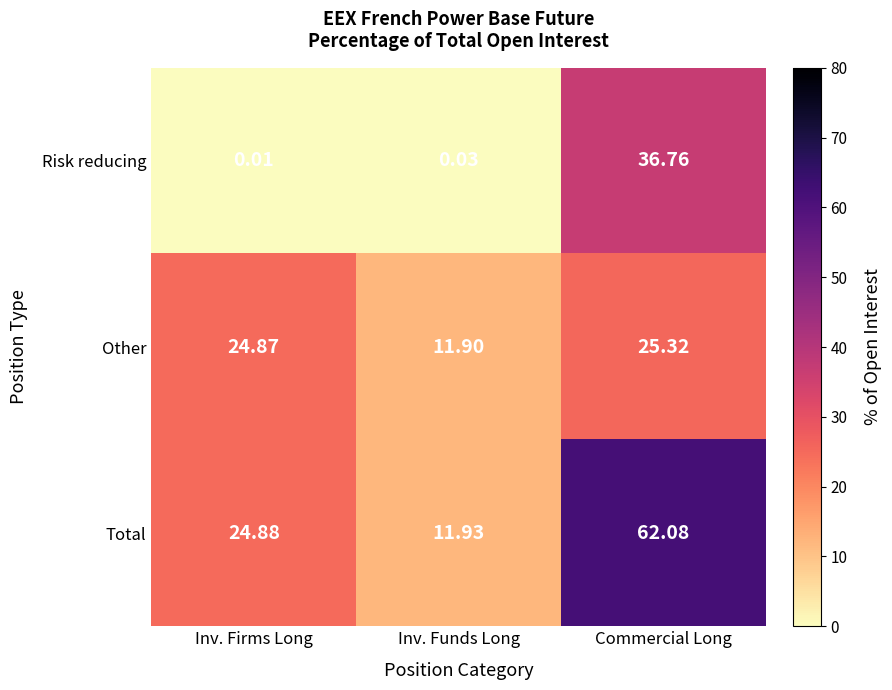

Between Inv. Funds Long and Commercial Long, which series saw the biggest shift?

Total